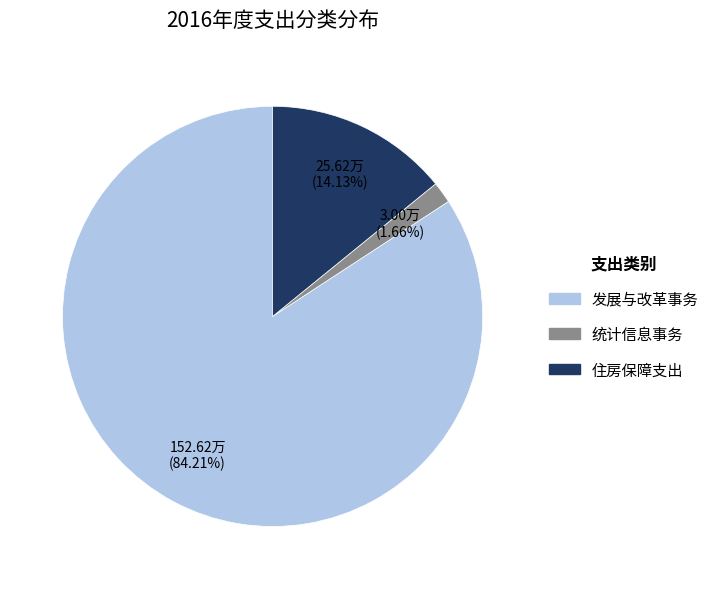

What percentage is the 发展与改革事务 slice, to the nearest percent?

84%